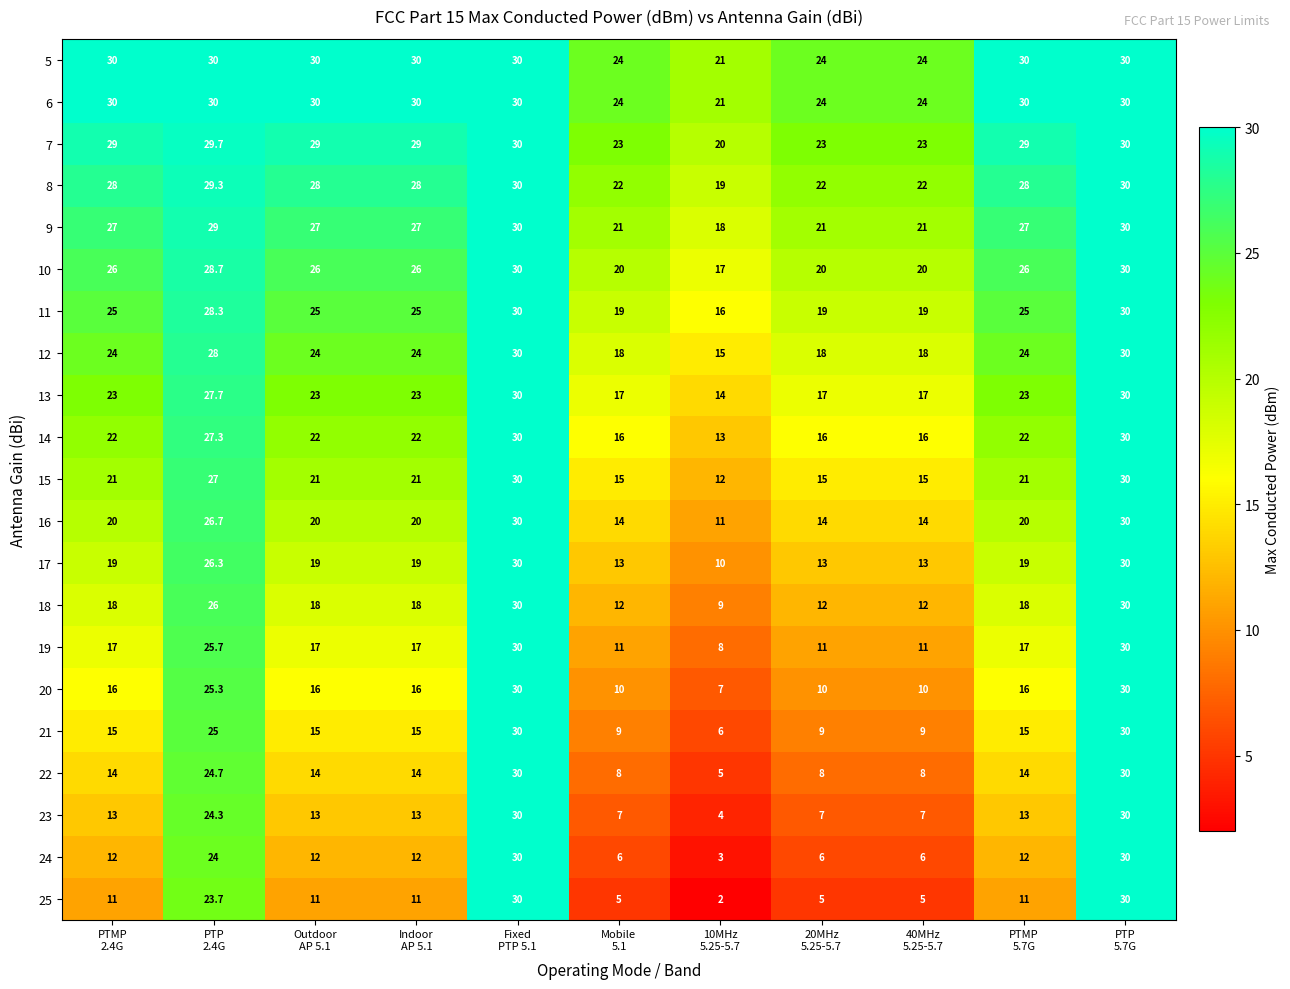

Count the number of data series in this chart.

21